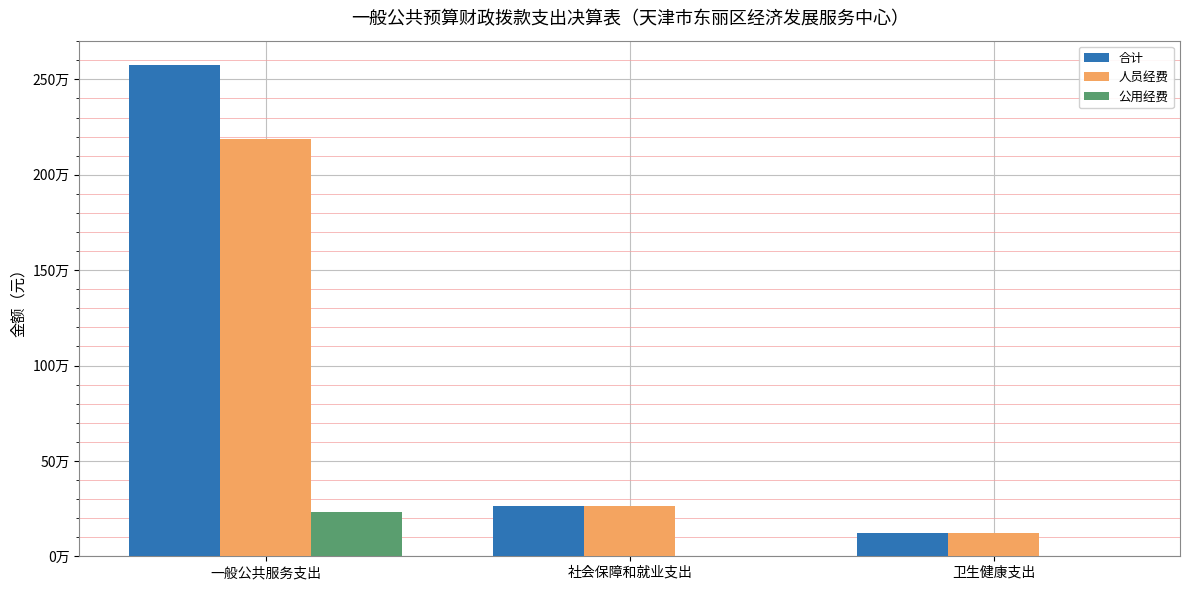

Which category has the highest value across all series?

一般公共服务支出